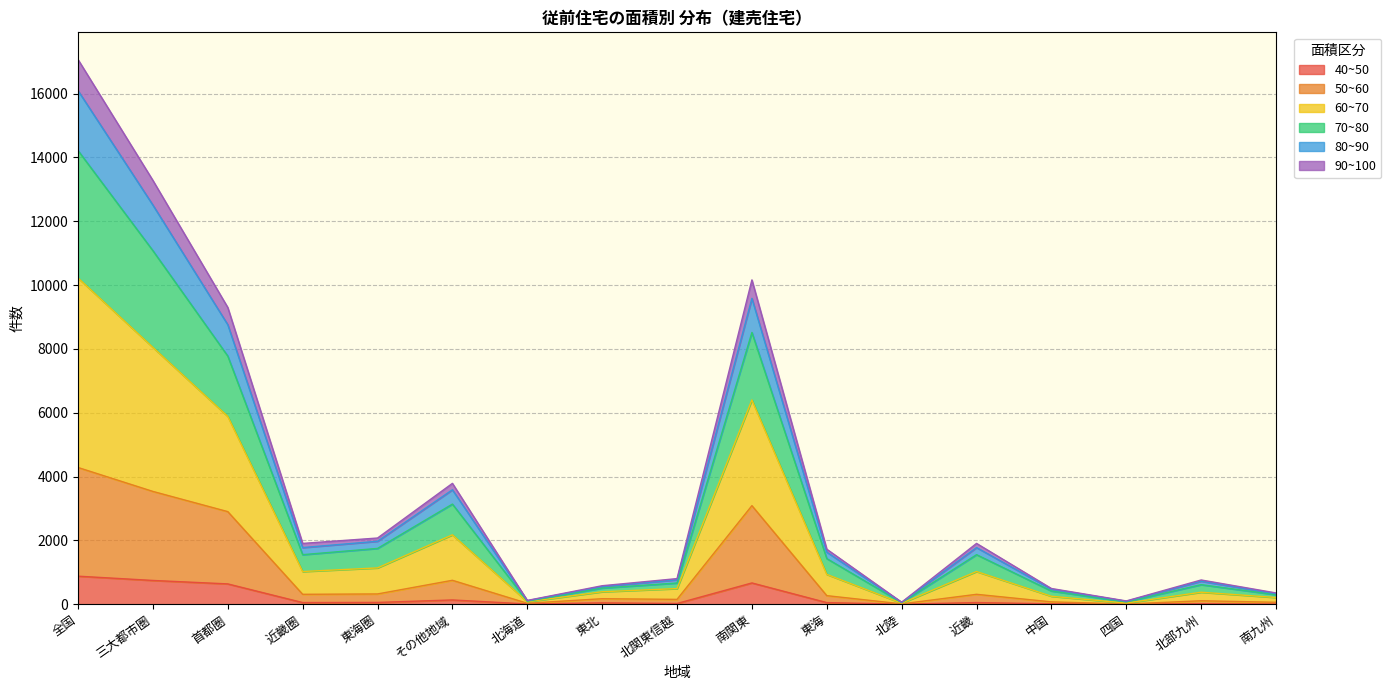

True or false: 50~60 has more than 2 interior local peaks.

True